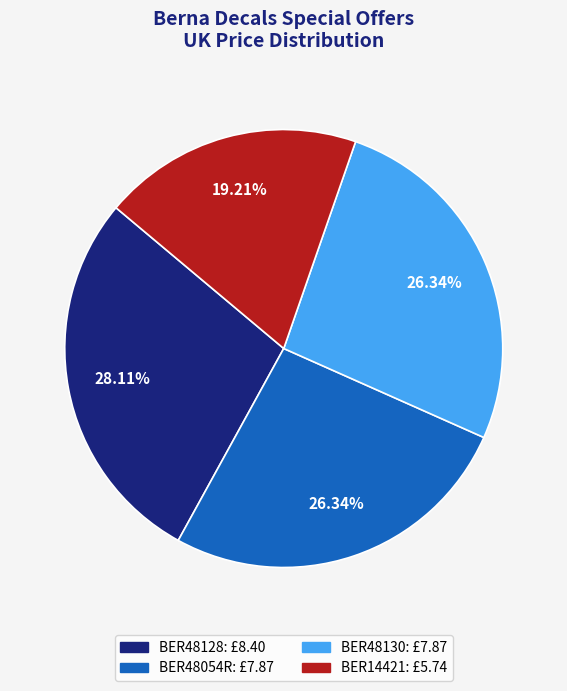

Which category has the biggest portion of the pie?

BER48128